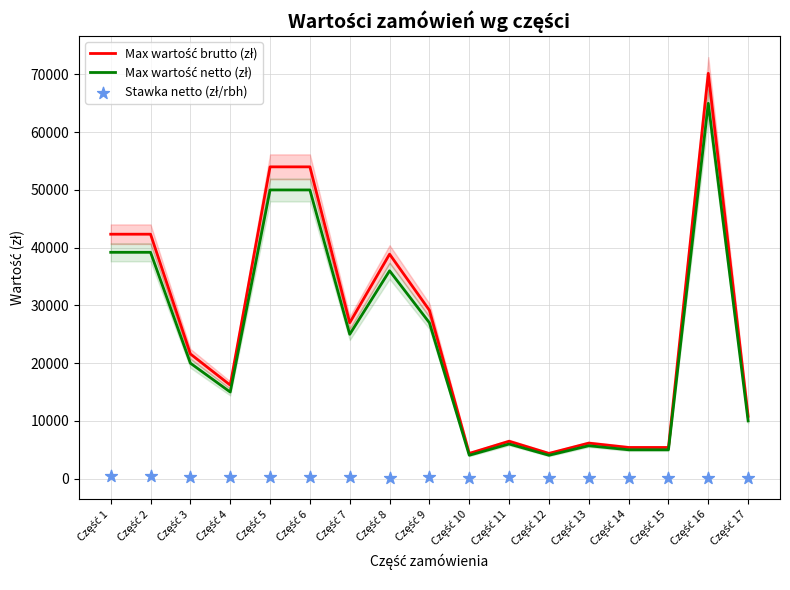

Which series reaches the maximum Y coordinate?

Max wartość brutto (zł)